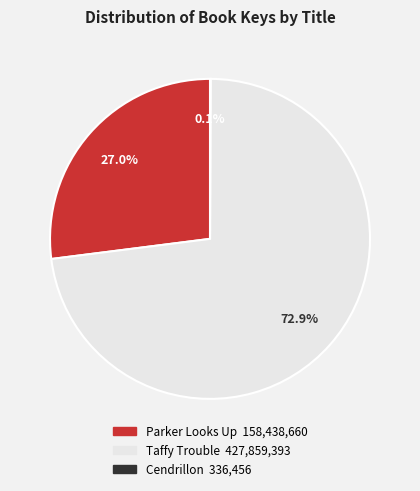

Is it true that Taffy Trouble is 73% of the pie?

True